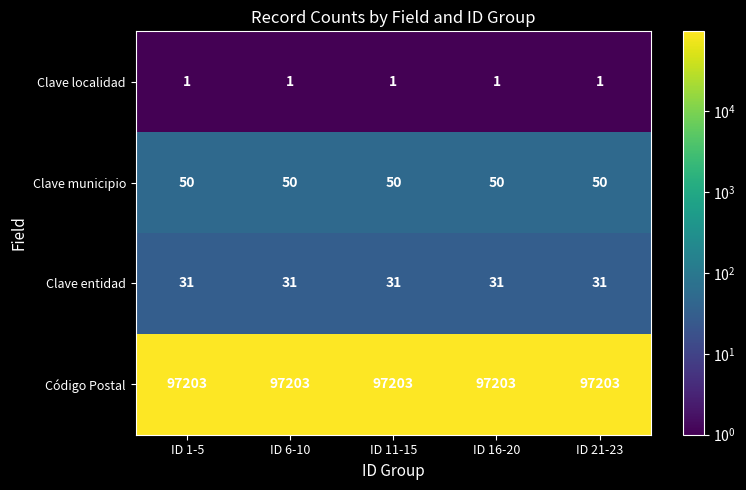

What is the spread (max minus min) of values at ID 16-20?

97202